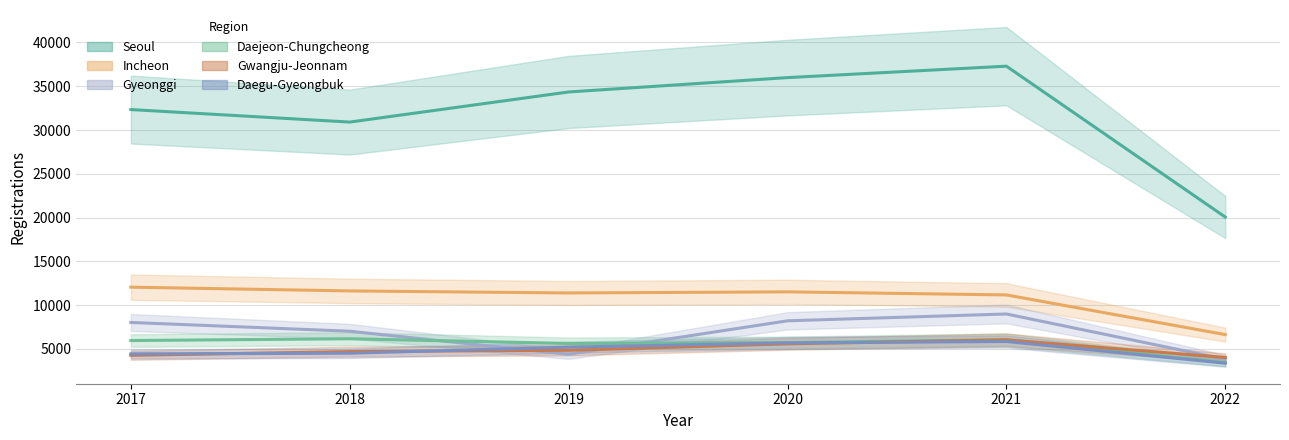

Which category has the highest value in the Gwangju-Jeonnam series?

2021